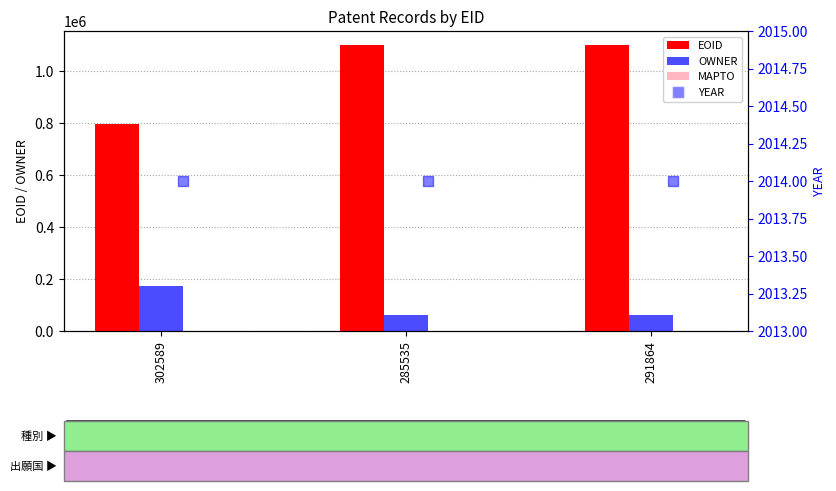

What are all the series names shown in the legend?

EOID, OWNER, MAPTO, YEAR